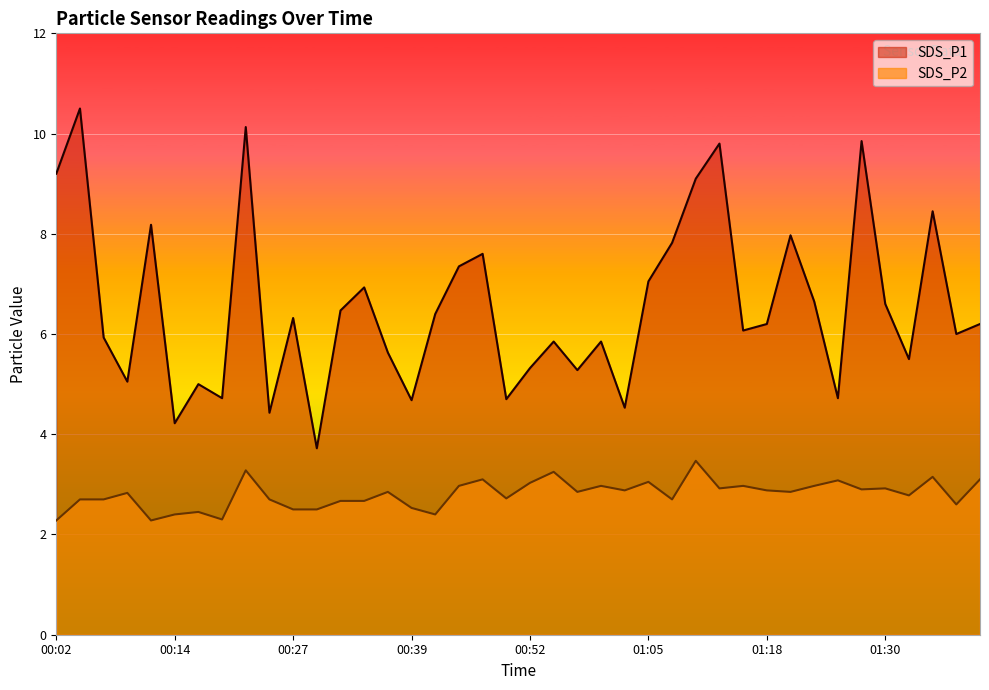

True or false: SDS_P2 has a value of 2.9 at 01:20.

True